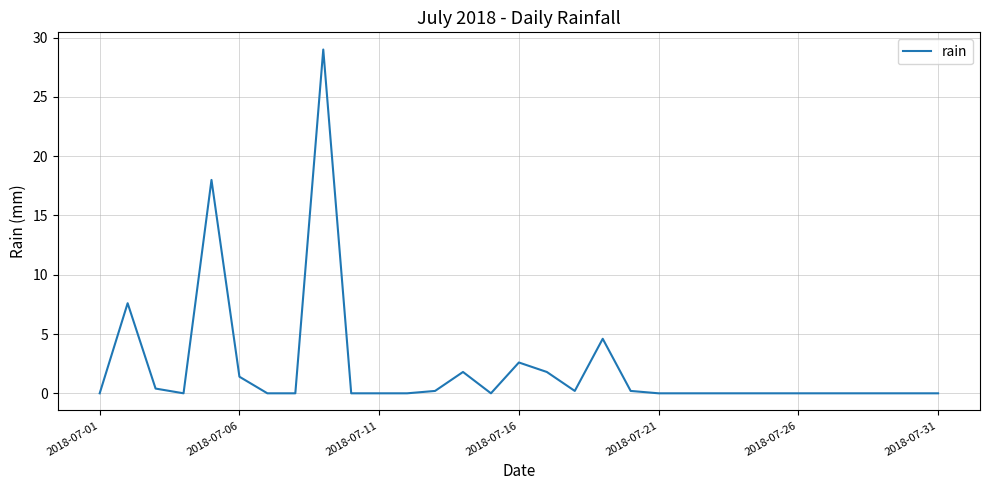

What is the greatest value displayed?

29.0